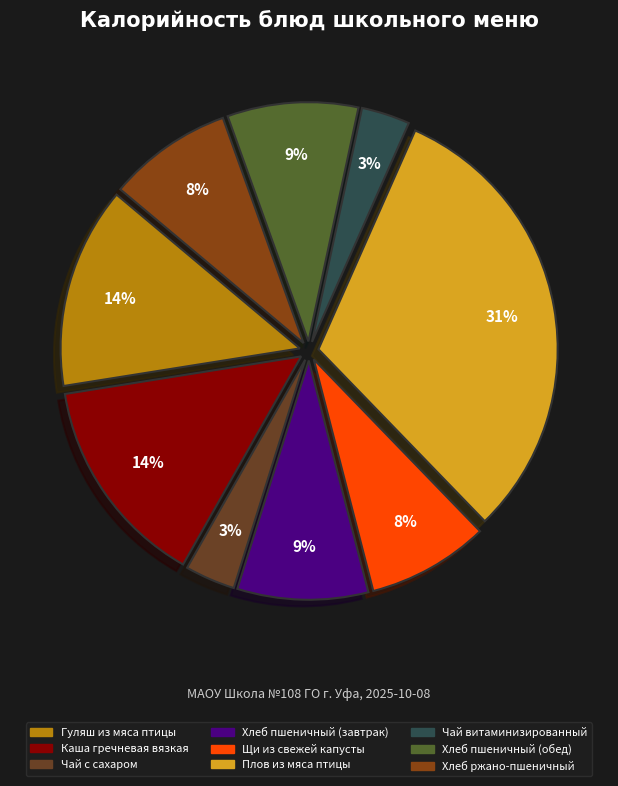

The Щи из свежей капусты slice represents 14% of the pie. True or false?

False